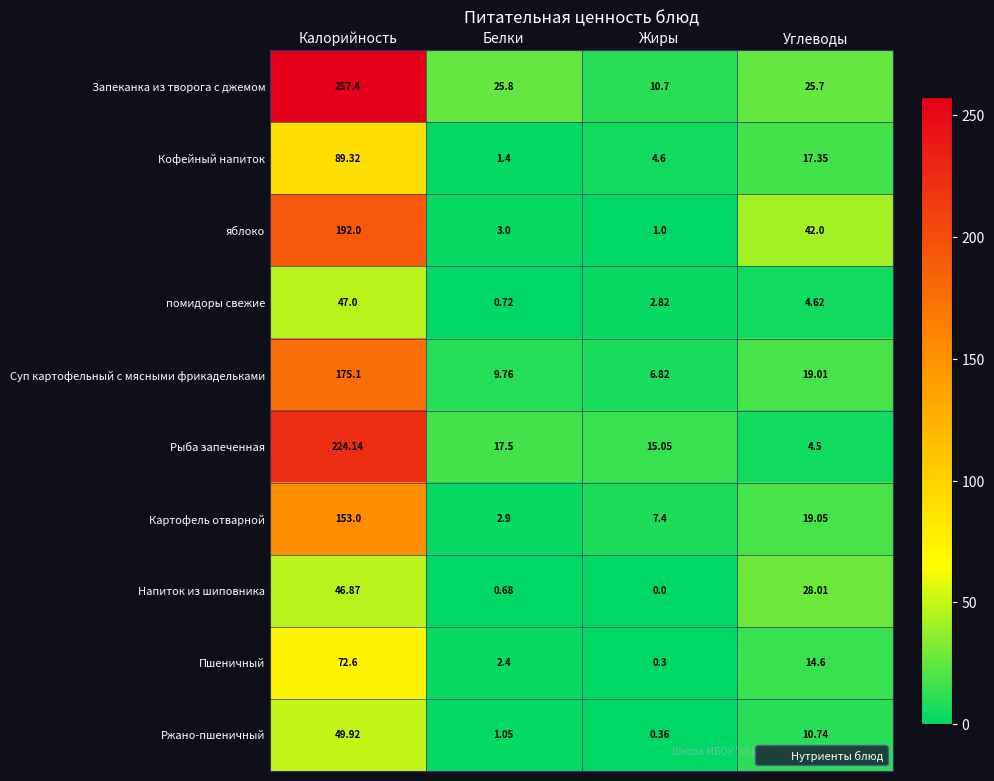

Which series has the widest spread of values?

Запеканка из творога с джемом